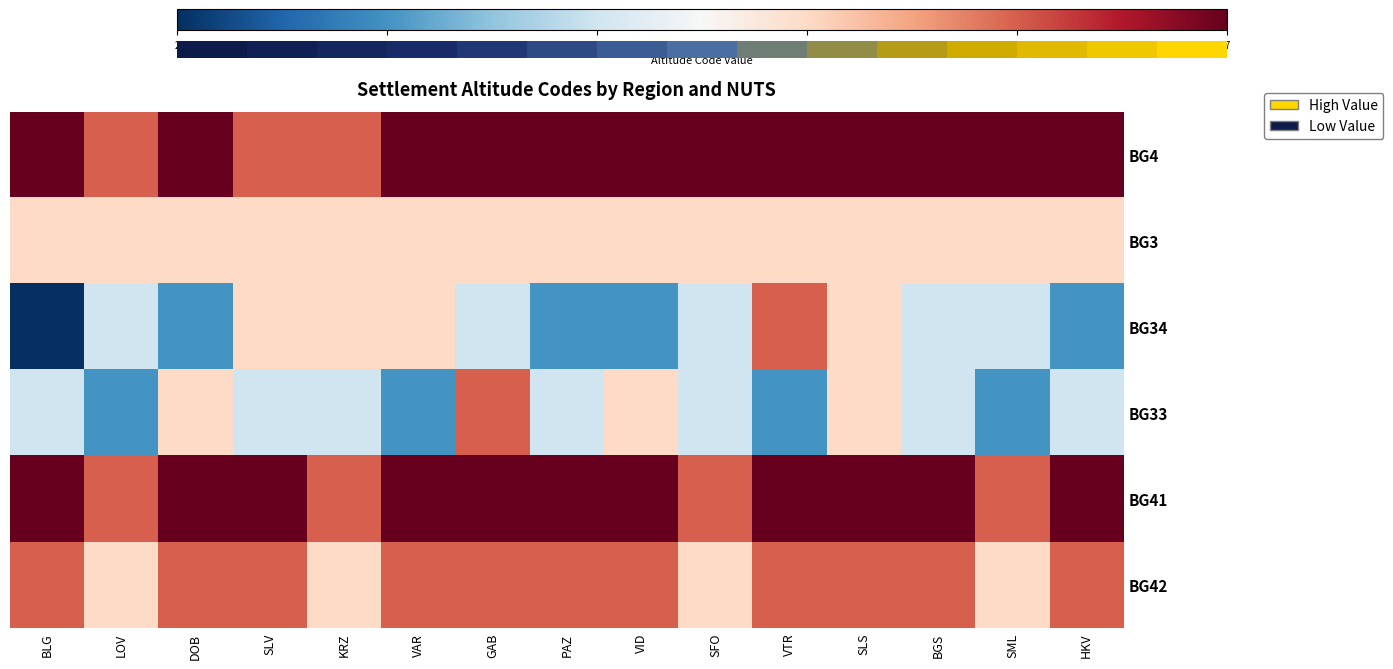

At which category does the chart reach its peak across all series?

BLG